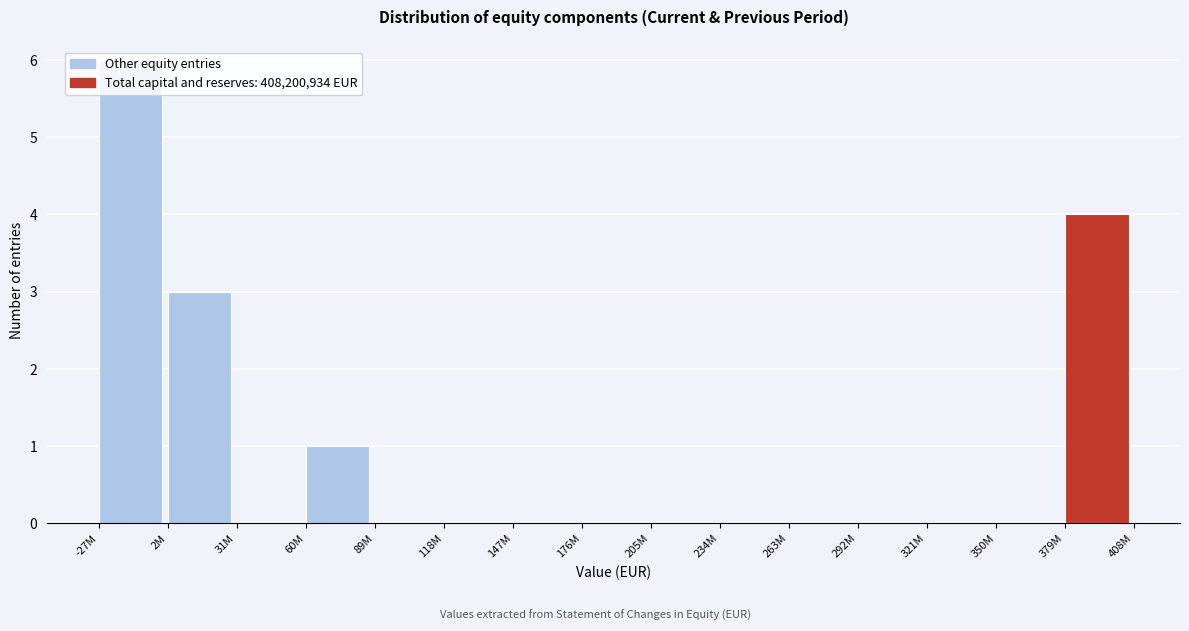

Between -27M and 263M, which is larger?

-27M